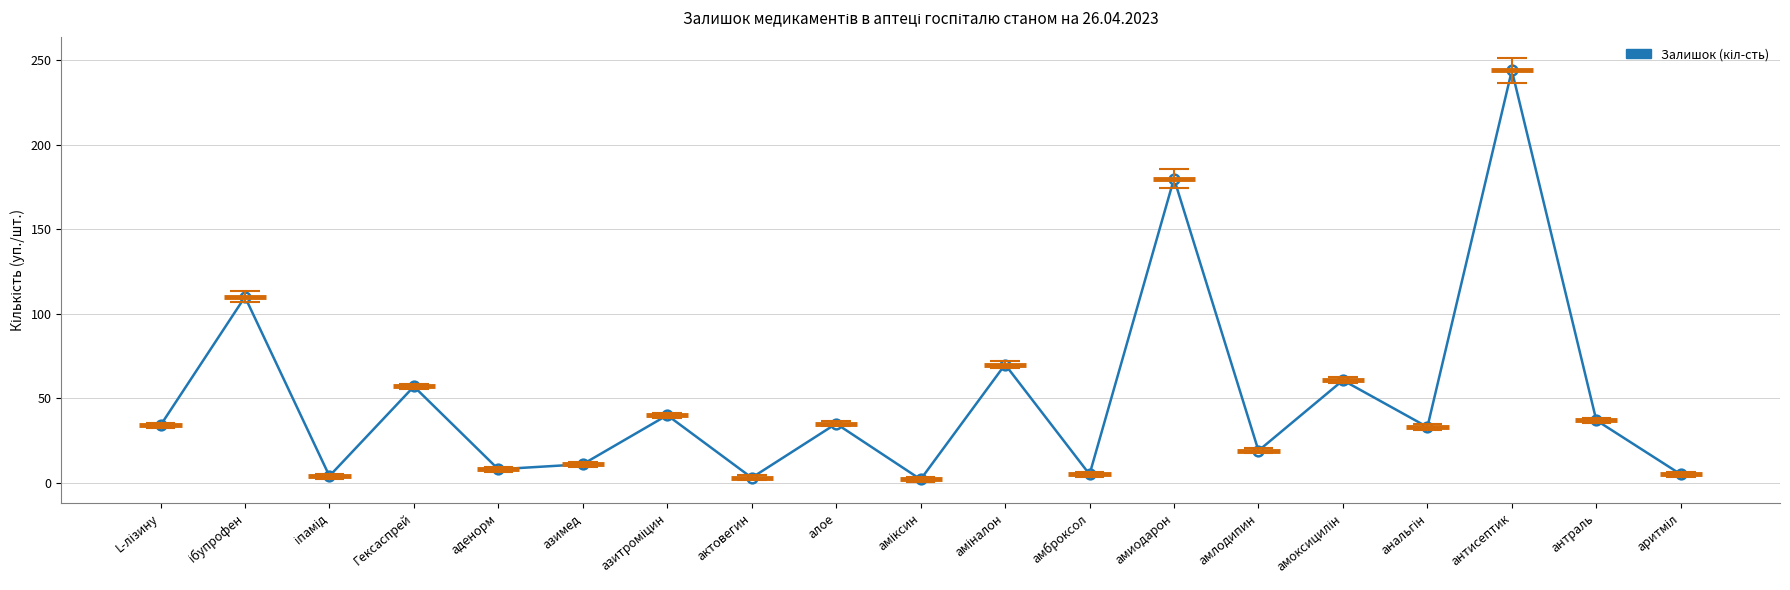

What position from the right is актовегин?

12